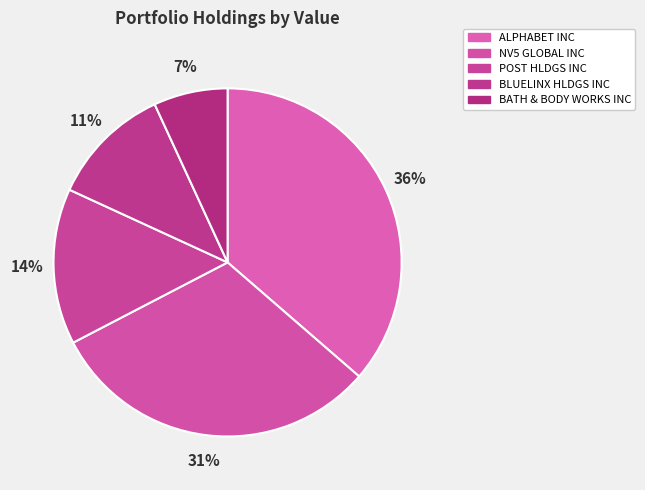

How many segments does this pie chart have?

5